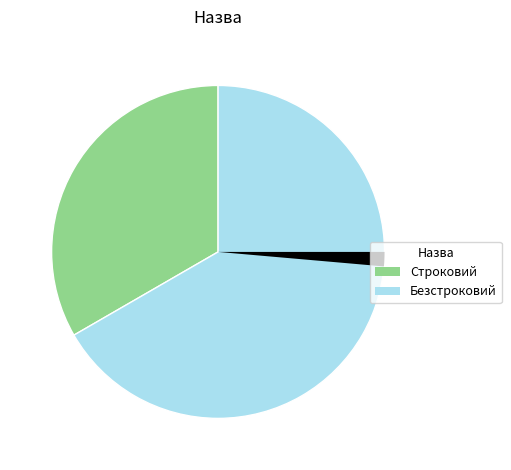

Does any single category account for the majority?

Yes